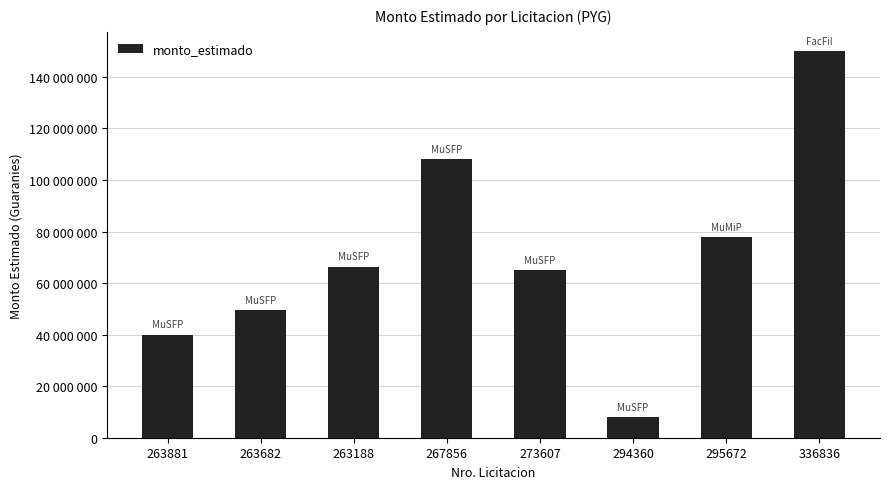

Are the bars grouped side by side (vs. stacked)?

No